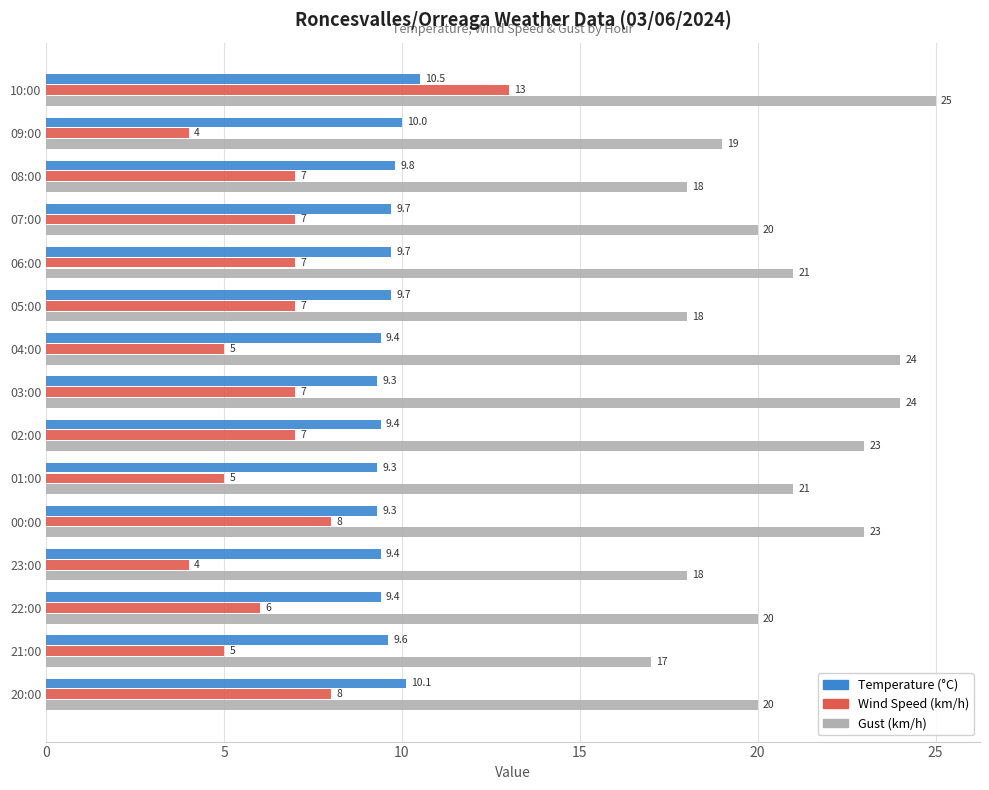

List the series in order of their peak value, lowest first.

Temperature (°C), Wind Speed (km/h), Gust (km/h)